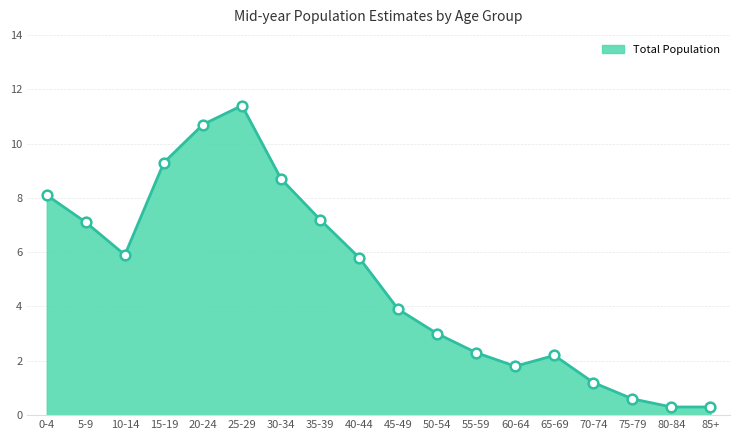

Count the number of values greater than 5.

9